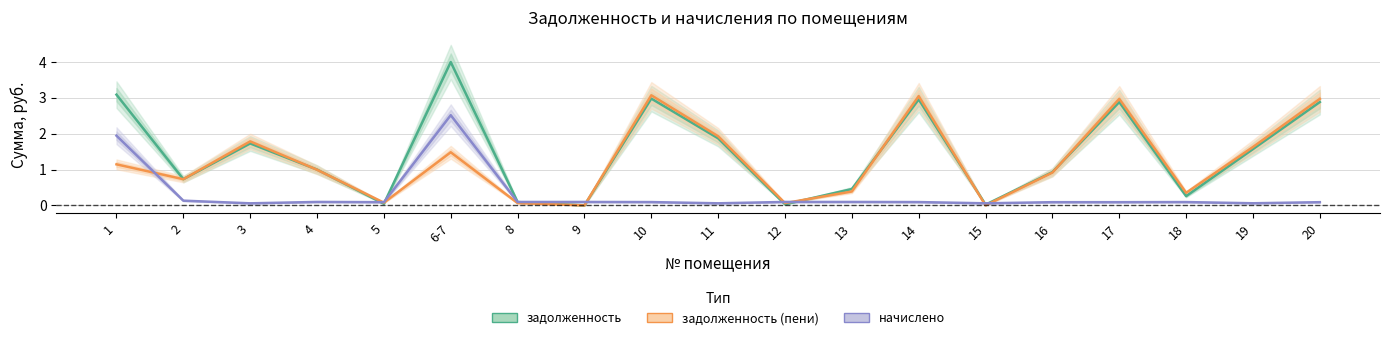

At 10, list the series in order from smallest to largest.

начислено, задолженность, задолженность (пени)